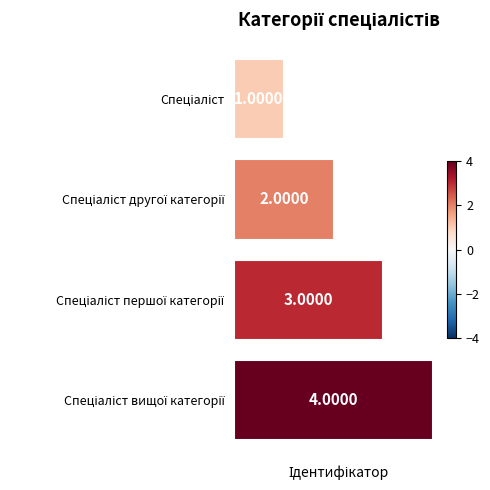

What is the sum of all values?

10